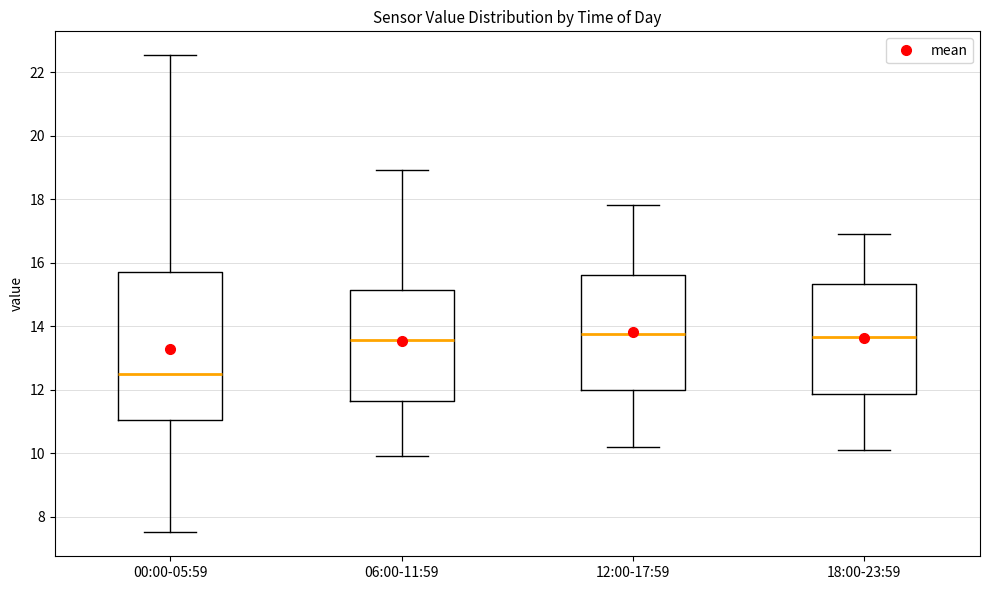

Which box is the tallest, from its lower edge to its upper edge?

00:00-05:59